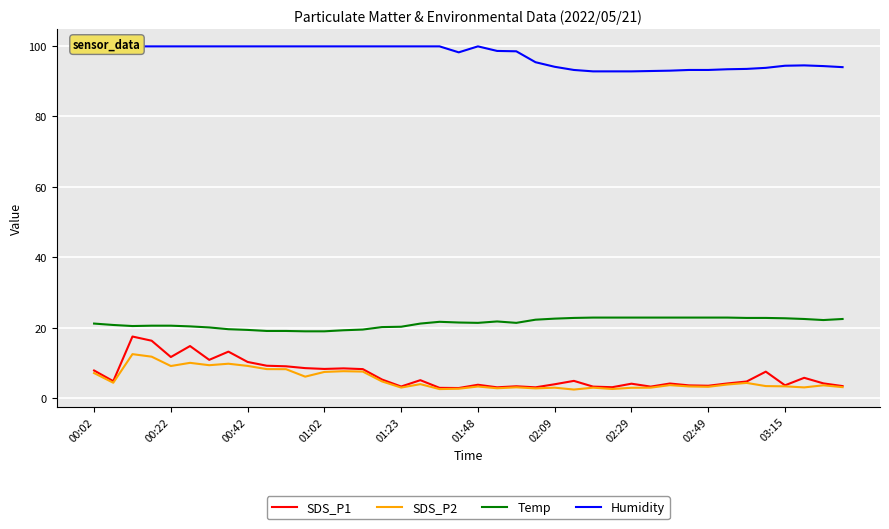

At how many categories does at least one series exceed 40?

40